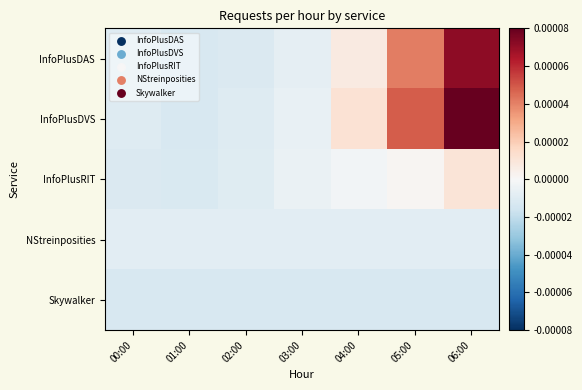

Reading left to right, list all the values displayed in this chart.

InfoPlusDAS: 00:00=-0.0	01:00=-0.0	02:00=-0.0	03:00=-0.0	04:00=0.0	05:00=0.0	06:00=0.0
InfoPlusDVS: 00:00=-0.0	01:00=-0.0	02:00=-0.0	03:00=-0.0	04:00=0.0	05:00=0.0	06:00=0.0
InfoPlusRIT: 00:00=-0.0	01:00=-0.0	02:00=-0.0	03:00=-0.0	04:00=-0.0	05:00=0.0	06:00=0.0
NStreinposities: 00:00=-0.0	01:00=-0.0	02:00=-0.0	03:00=-0.0	04:00=-0.0	05:00=-0.0	06:00=-0.0
Skywalker: 00:00=-0.0	01:00=-0.0	02:00=-0.0	03:00=-0.0	04:00=-0.0	05:00=-0.0	06:00=-0.0